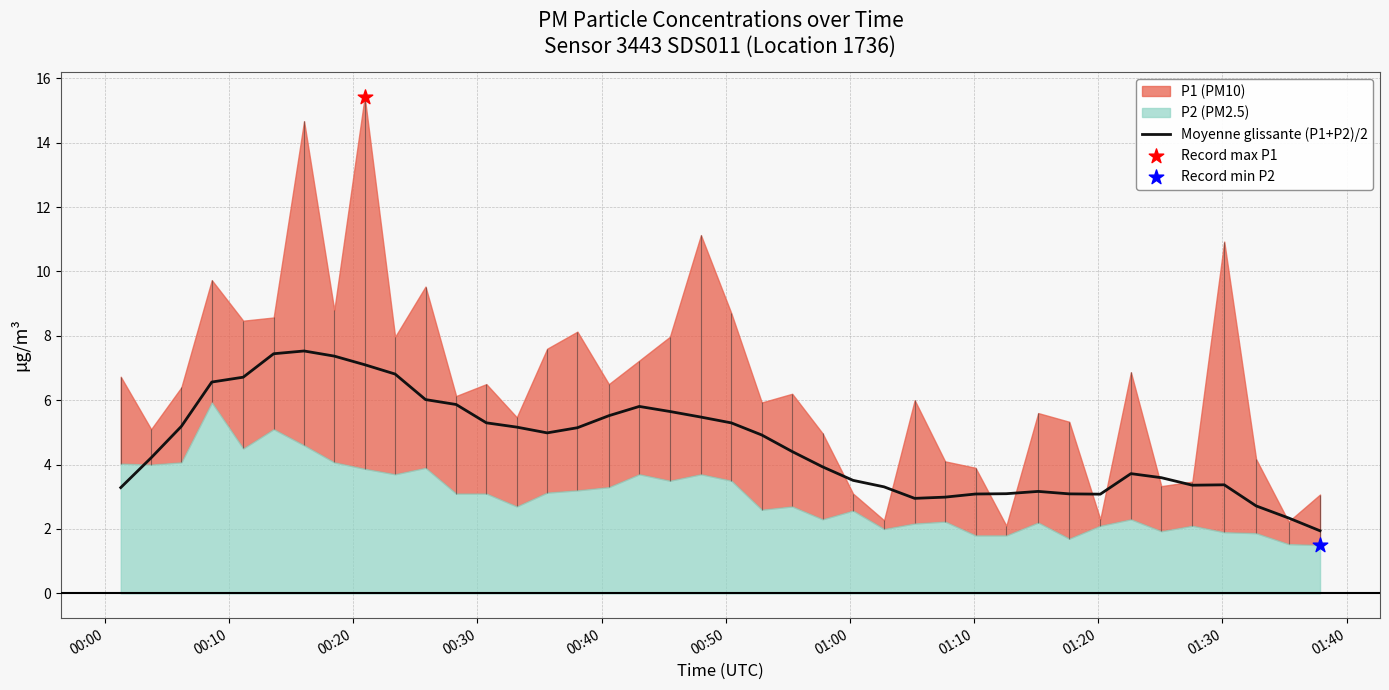

What is the maximum value for Moyenne glissante (P1+P2)/2?

7.5